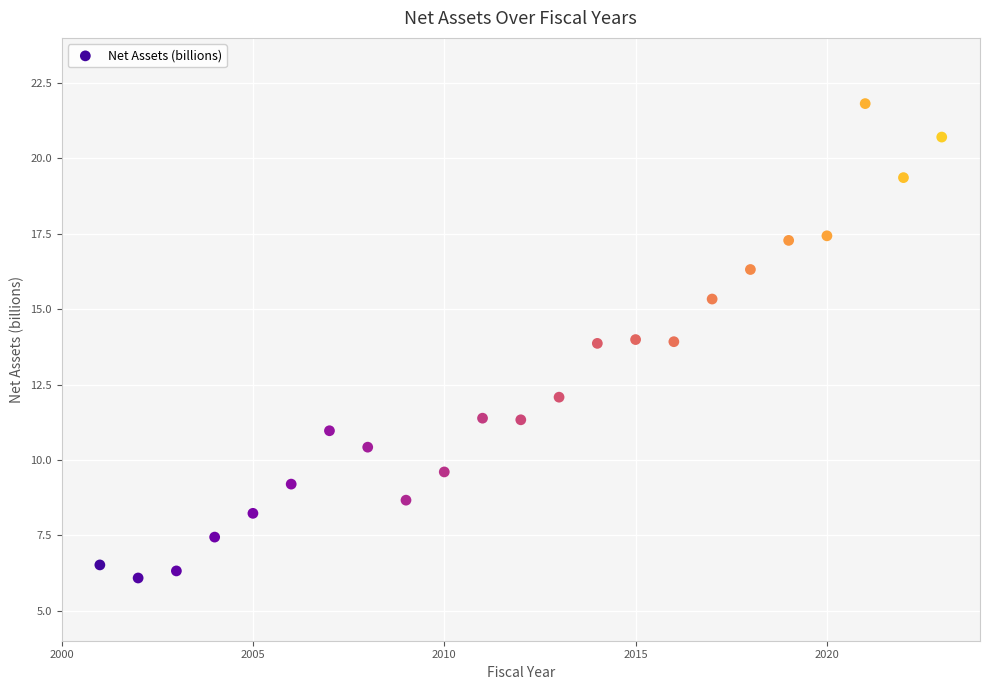

What is the range of X values (max minus min)?

22.0